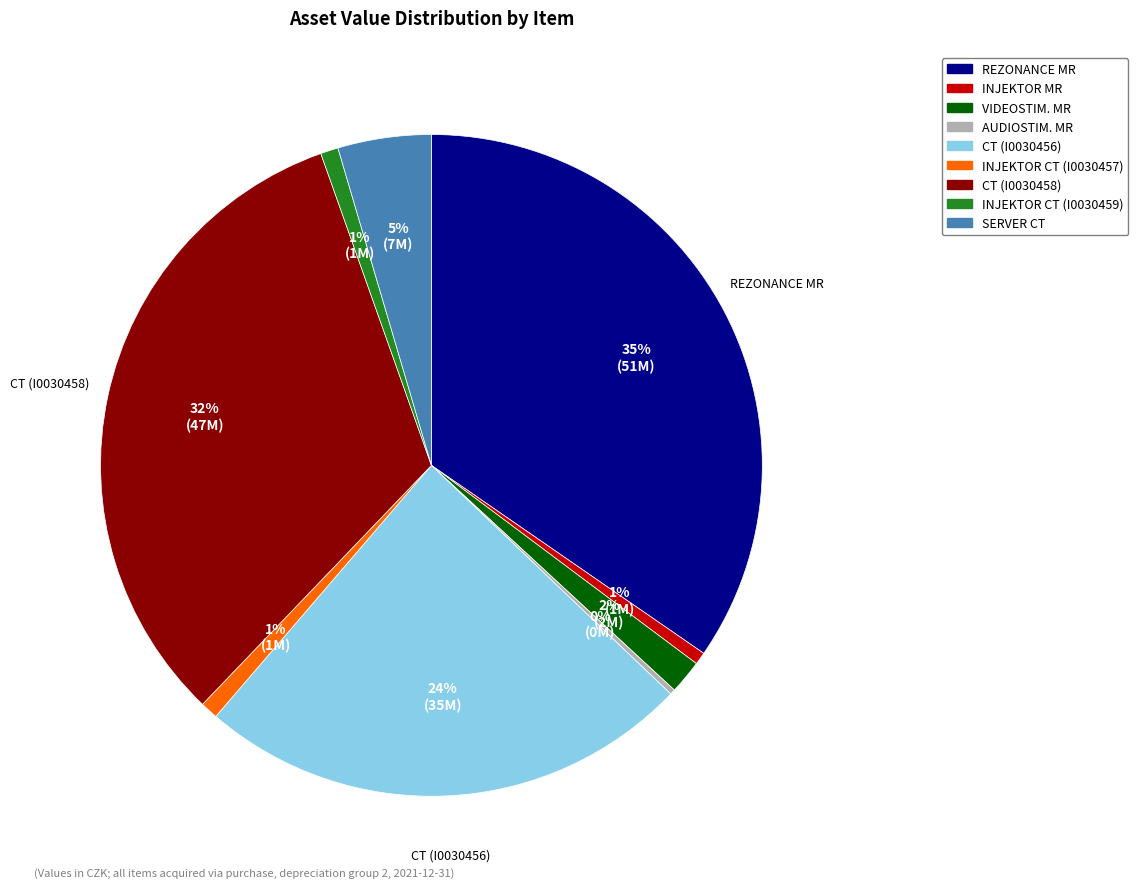

Is there a majority slice in this chart?

No